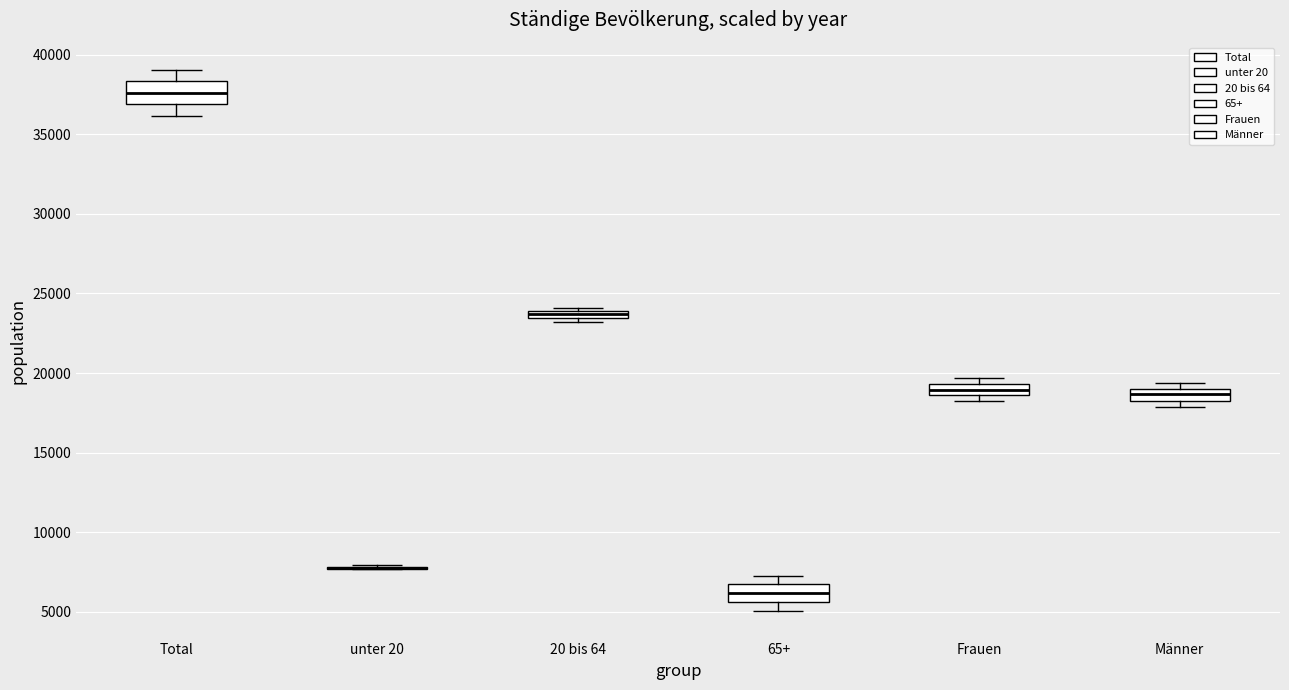

Where is the lower edge of the box for Frauen on the y-axis? The values are not printed on the chart, so give them approximately, as read against the axis.

18500